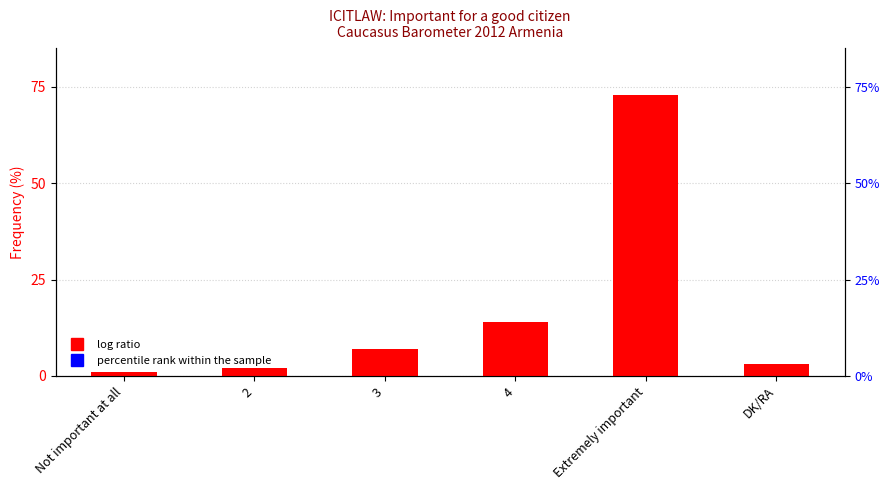

The chart shows a value of 2 at DK/RA. True or false?

False